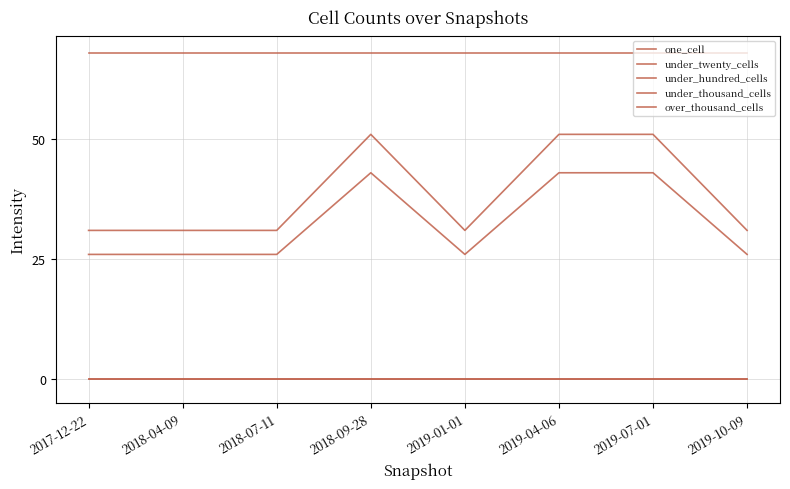

How many lines are shown in the chart?

5